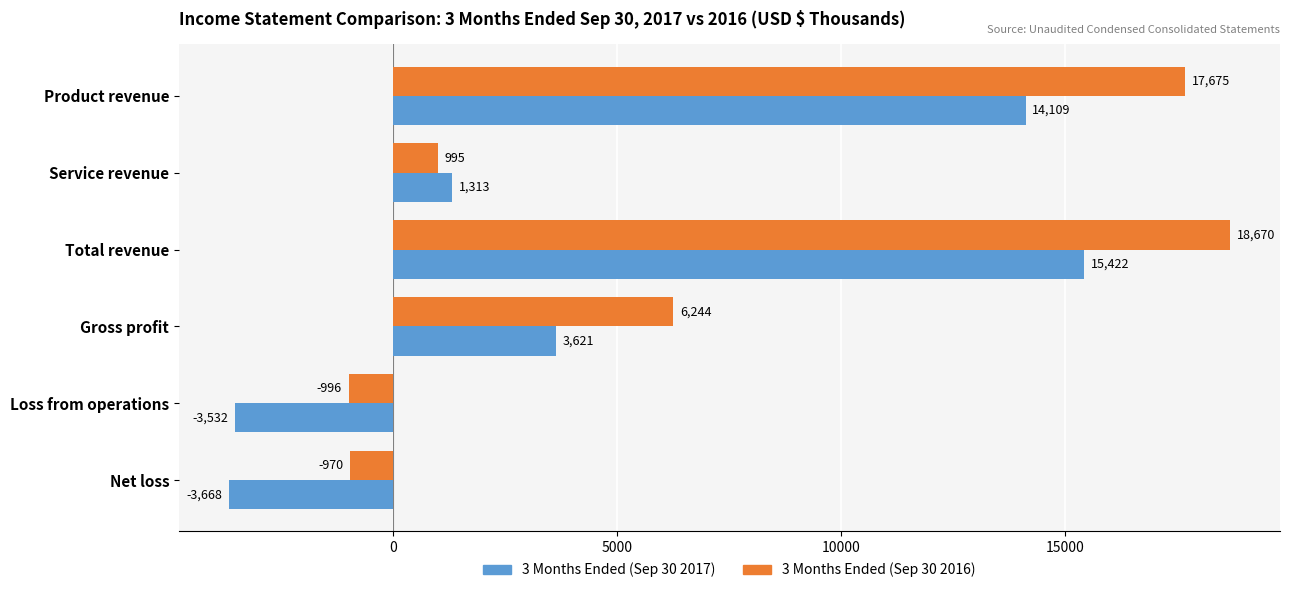

The value of 3 Months Ended (Sep 30 2017) at Product revenue is 14109. True or false?

True